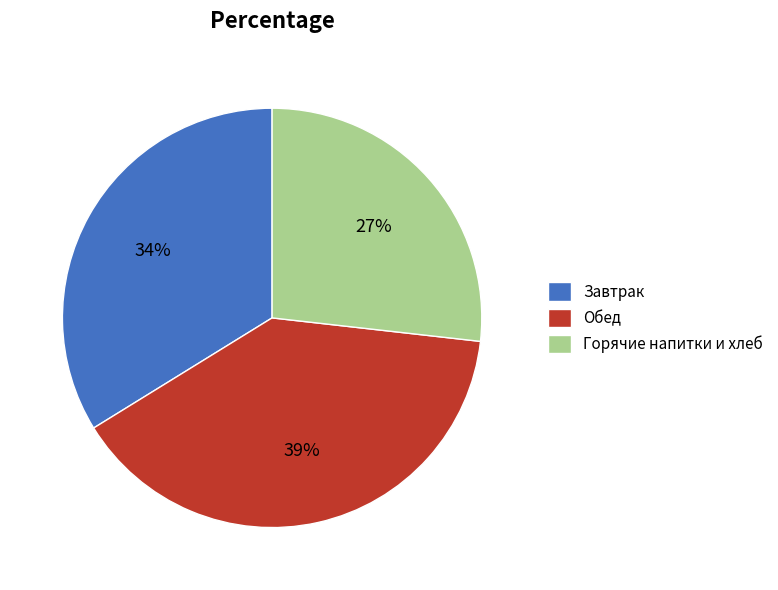

Approximately how many times larger is the value at Горячие напитки и хлеб compared to Обед?

0.7